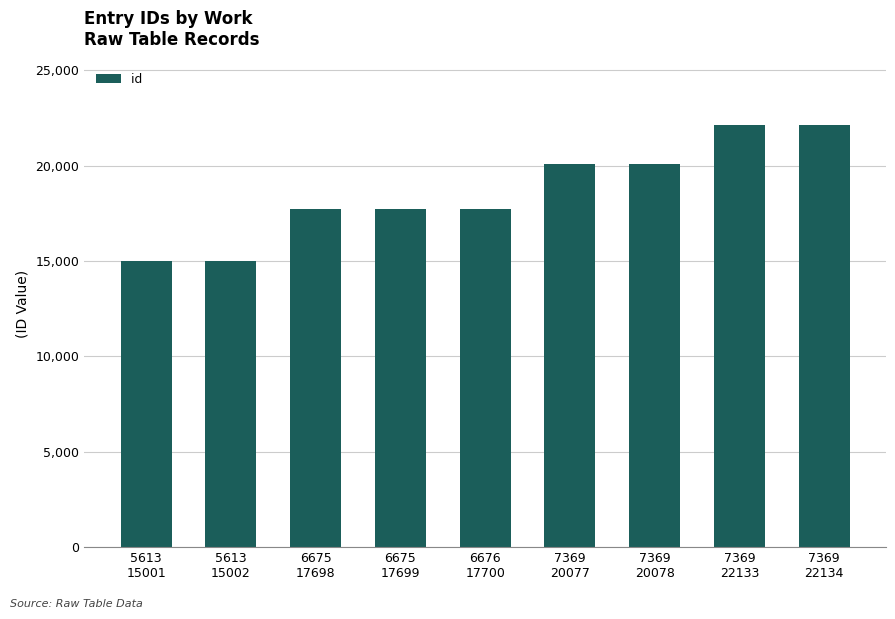

True or false: the data shows 22133 at 7369
22133.

True